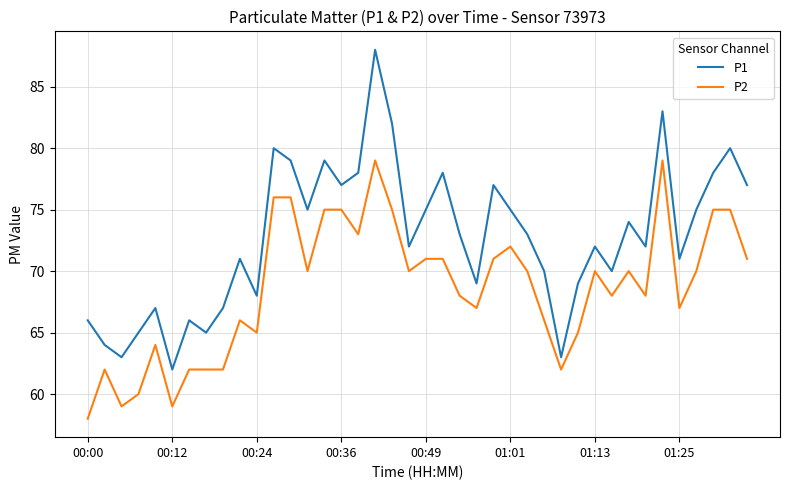

What are all the series names shown in the legend?

P1, P2